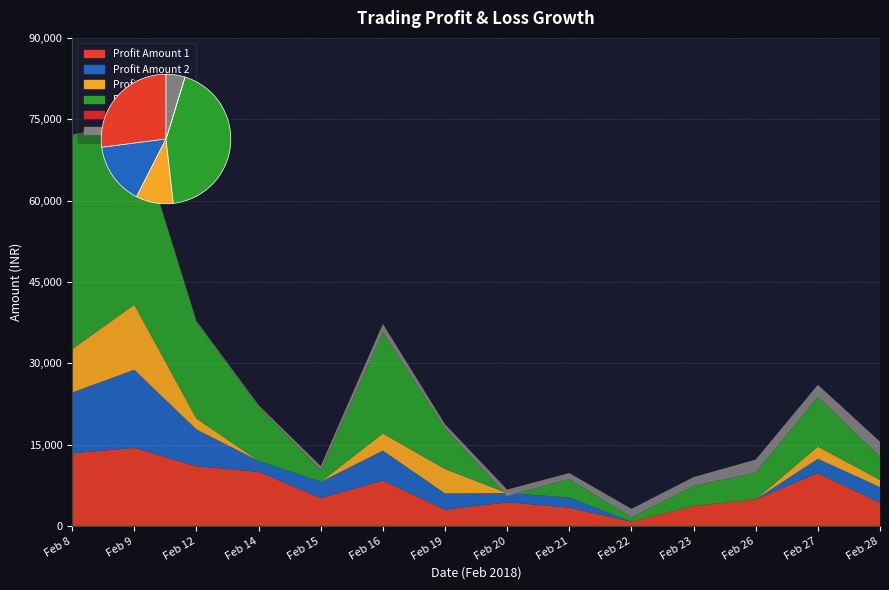

Reading left to right, extract all data points from this chart.

Profit Amount 1: 13400.0	14400.0	11000.0	10000.0	5145.0	8375.0	3000.0	4375.0	3375.0	787.5	3687.5	4900.0	9750.0	4245.0
Profit Amount 2: 11200.0	14400.0	6800.0	2000.0	3000.0	5512.5	3000.0	1687.5	1875.0	0.0	0.0	0.0	2625.0	2925.0
Profit Amount 3: 8000.0	12000.0	2000.0	0.0	0.0	3150.0	4500.0	0.0	0.0	0.0	0.0	0.0	2250.0	1320.0
Profit & Loss: 39350.0	33762.0	17800.0	10000.0	2145.0	18650.0	7500.0	-512.5	3375.0	787.5	3687.5	4900.0	9150.0	4245.0
Rate: 22.1	27.5	11.7	27.5	22.1	11.2	3.1	4.4	4.7	5.8	9.1	4.3	11.2	8.1
Qty (hundreds): 180.0	120.0	200.0	260.0	730.0	1560.0	750.0	1150.0	1125.0	1575.0	1625.0	2425.0	2250.0	2800.0